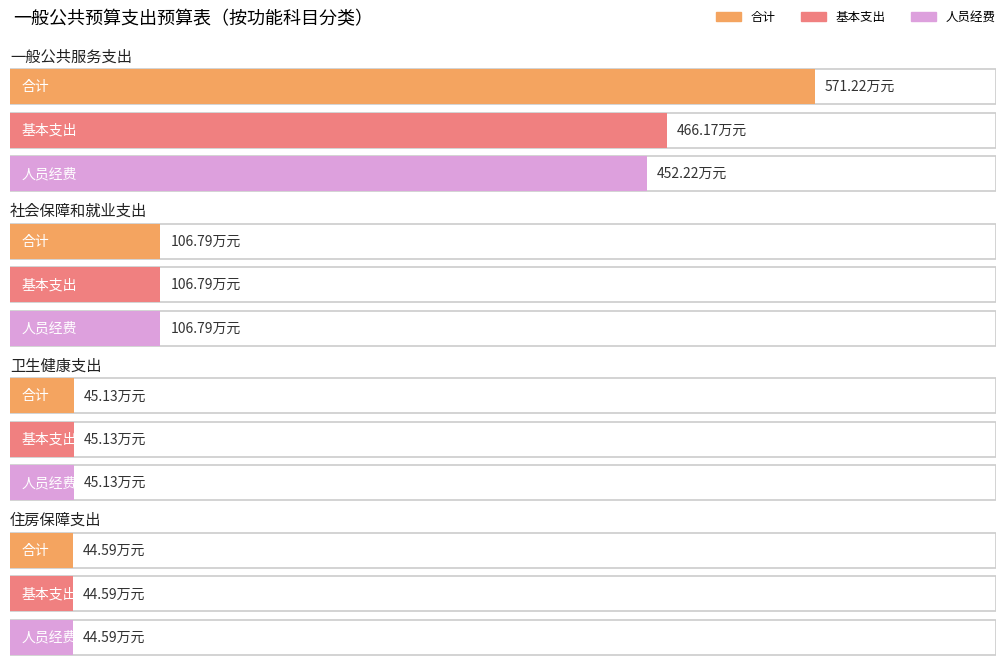

Reading right to left, extract all data points from this chart.

合计: 44.6	45.1	106.8	571.2
基本支出: 44.6	45.1	106.8	466.2
人员经费: 44.6	45.1	106.8	452.2